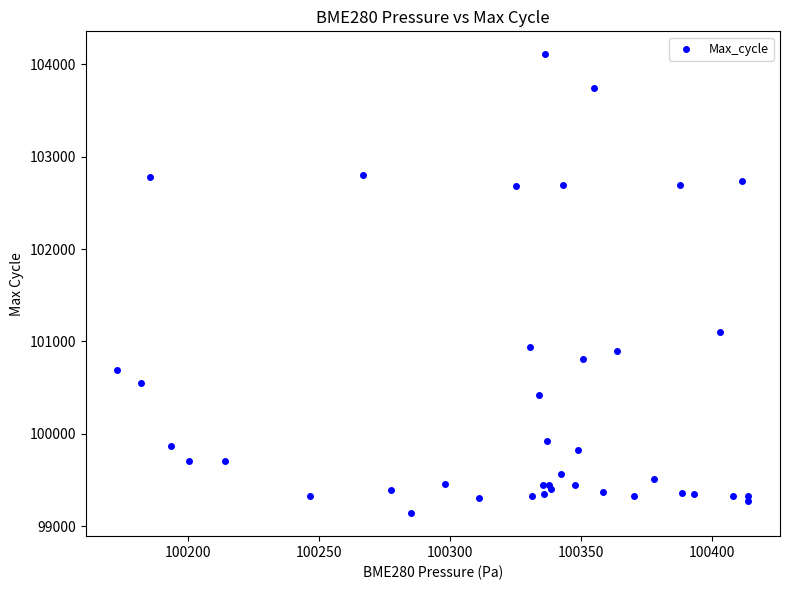

What Y value in the scatter plot is closest to 101625?

101101